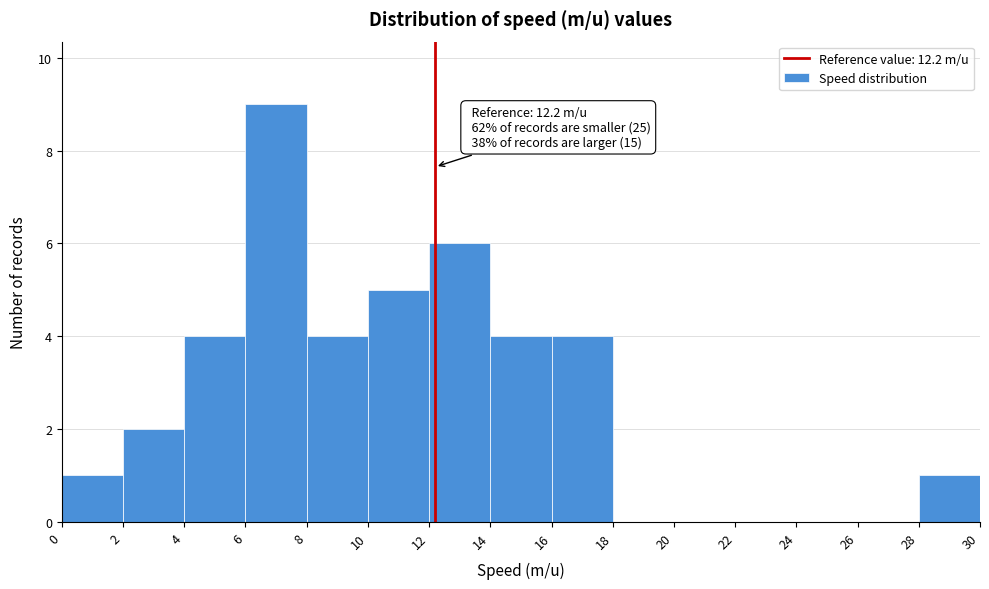

Which range on the x-axis has the tallest bar?

6 to 8